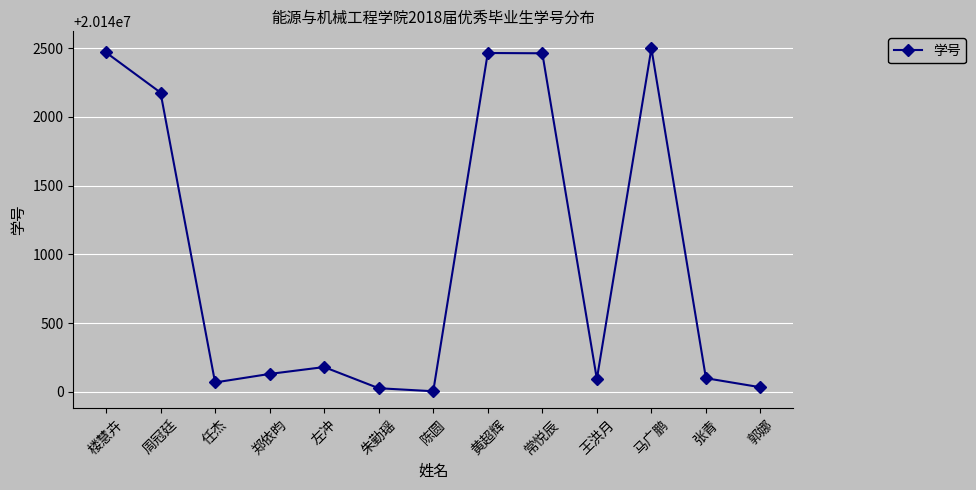

True or false: the data shows 5368771 at 常悦辰.

False